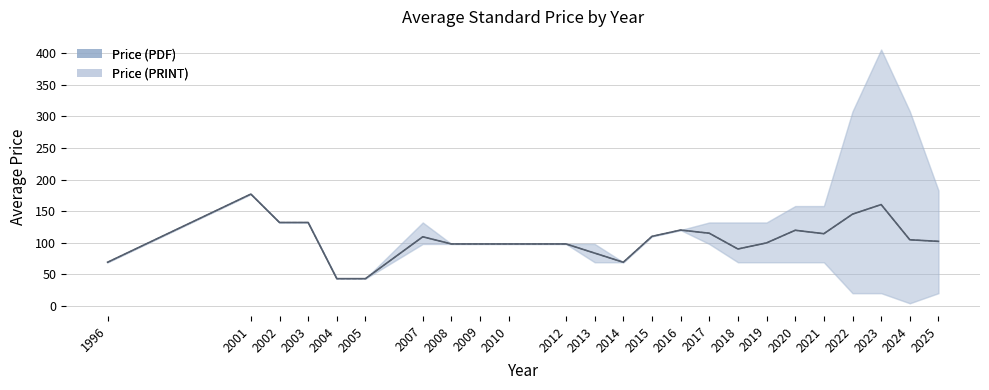

What is the value of the Price (PDF) point at the 18th from the left?

135.0